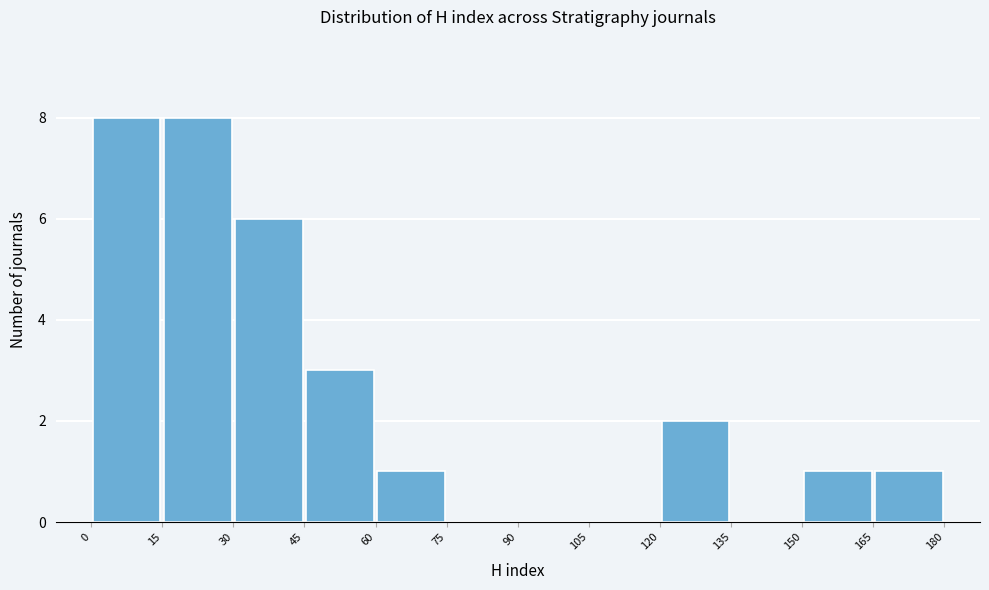

What is the height of the bar covering 0 to 15 on the x-axis? The values are not printed on the chart, so give them approximately, as read against the axis.

8